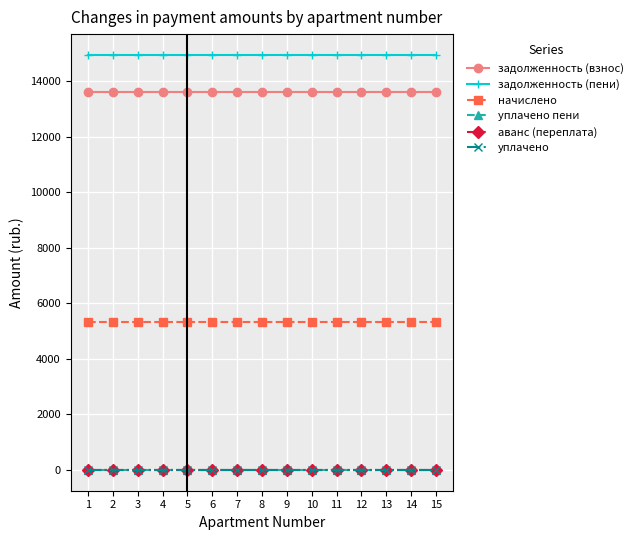

What is the average value of the задолженность (пени) series?

14938.3